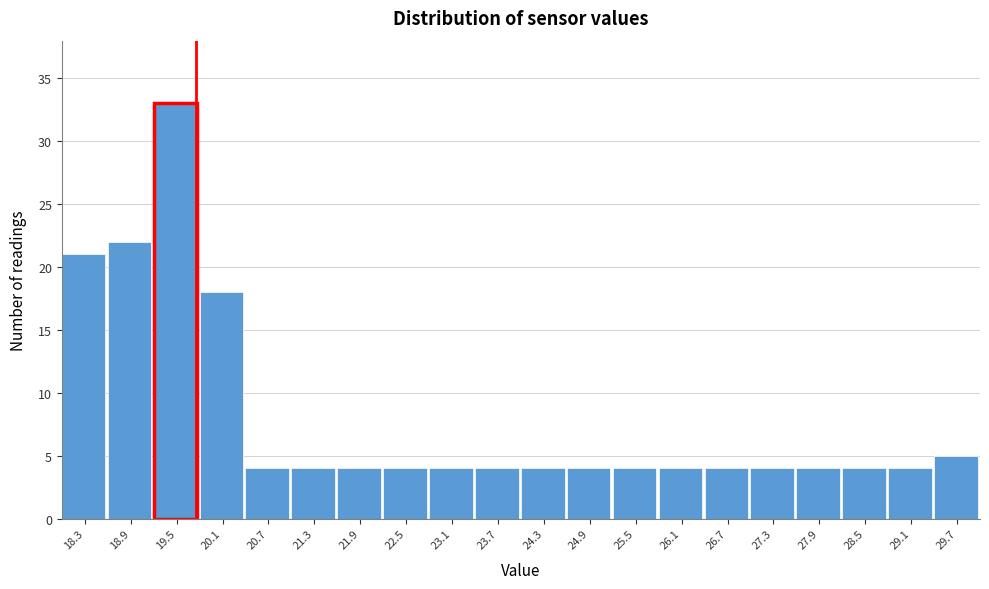

How tall is the bar that spans 29.4 to 30.0 on the x-axis? The values are not printed on the chart, so give them approximately, as read against the axis.

5